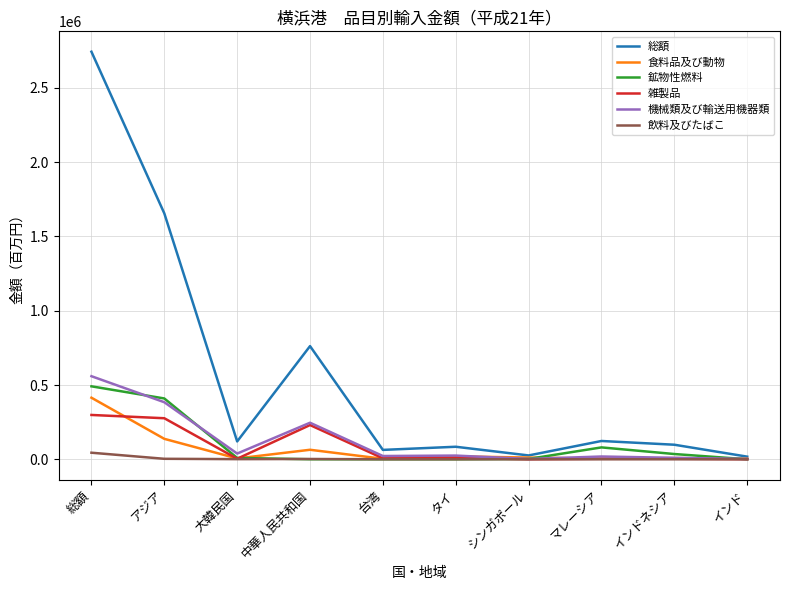

Which series changed the most between インドネシア and インド?

総額